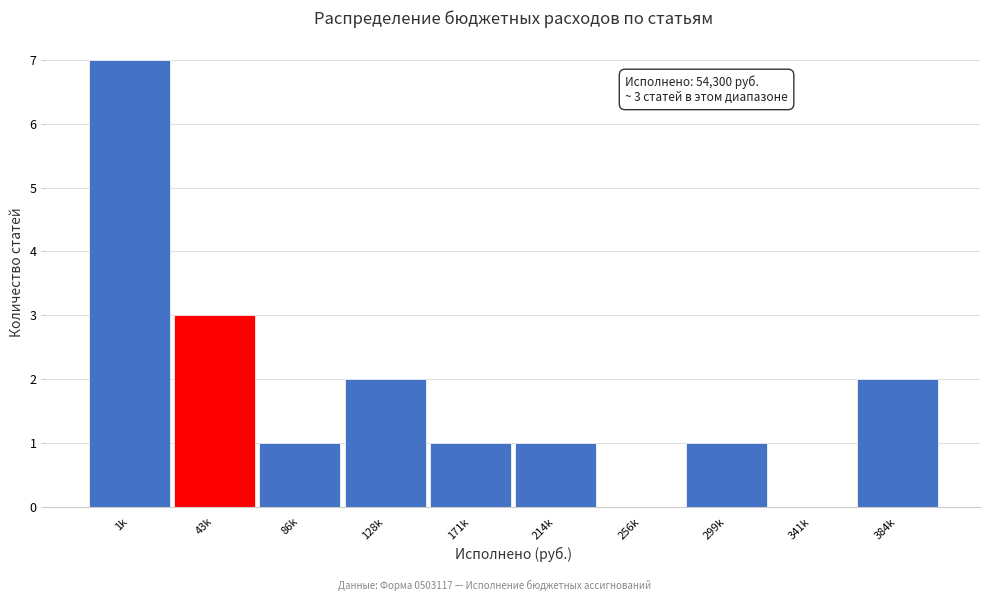

Reading left to right, extract all data points from this chart.

1k=7	43k=3	86k=1	128k=2	171k=1	214k=1	256k=0	299k=1	341k=0	384k=2